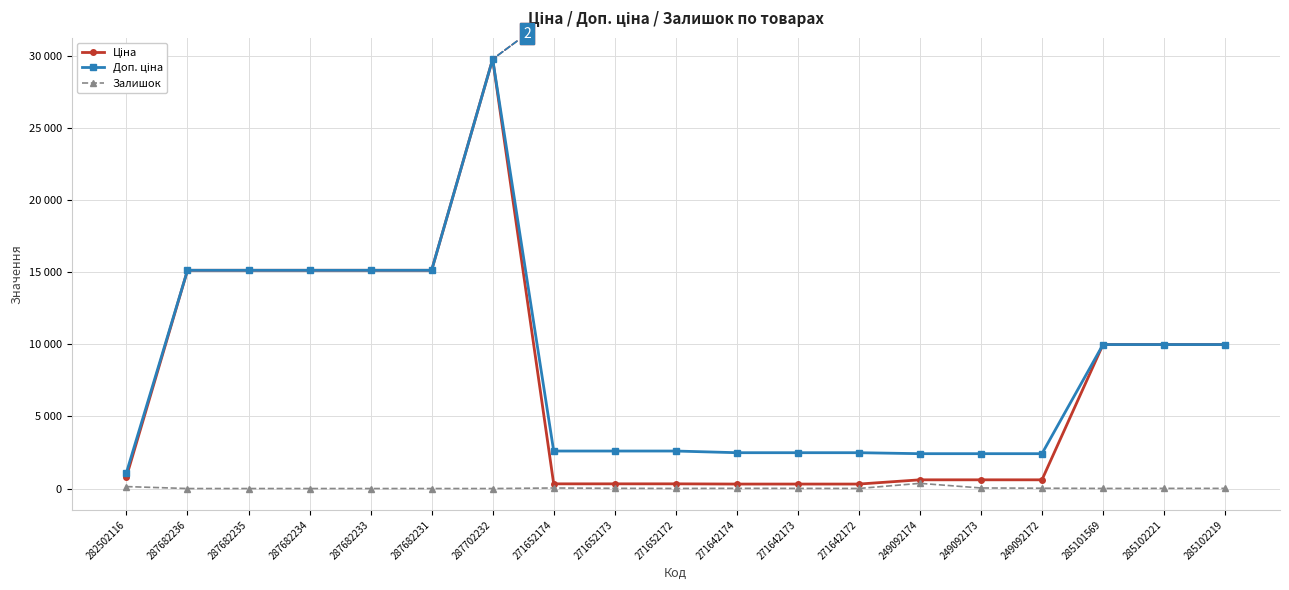

What is the maximum value for Ціна?

29747.2